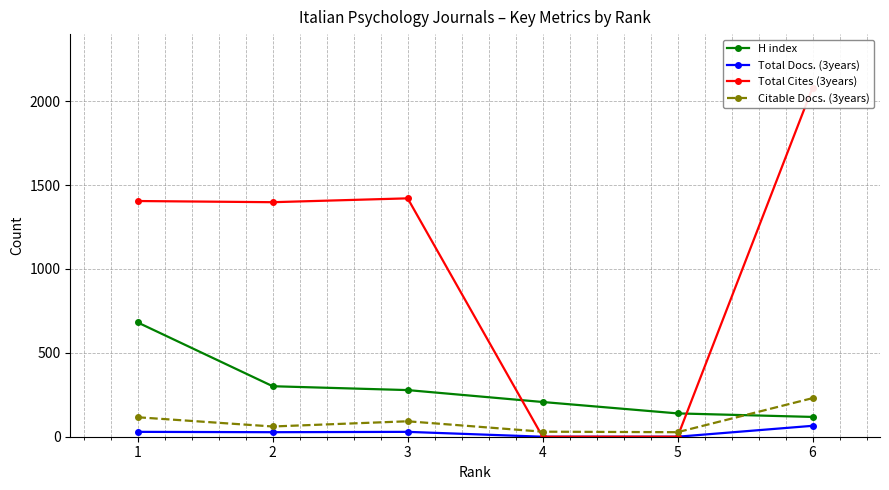

What are all the series names shown in the legend?

H index, Total Docs. (3years), Total Cites (3years), Citable Docs. (3years)